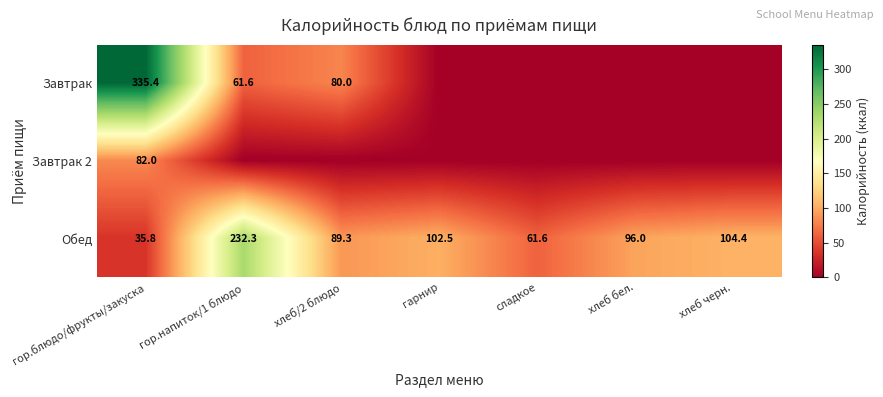

Which label corresponds to the smallest value in the chart?

гарнир